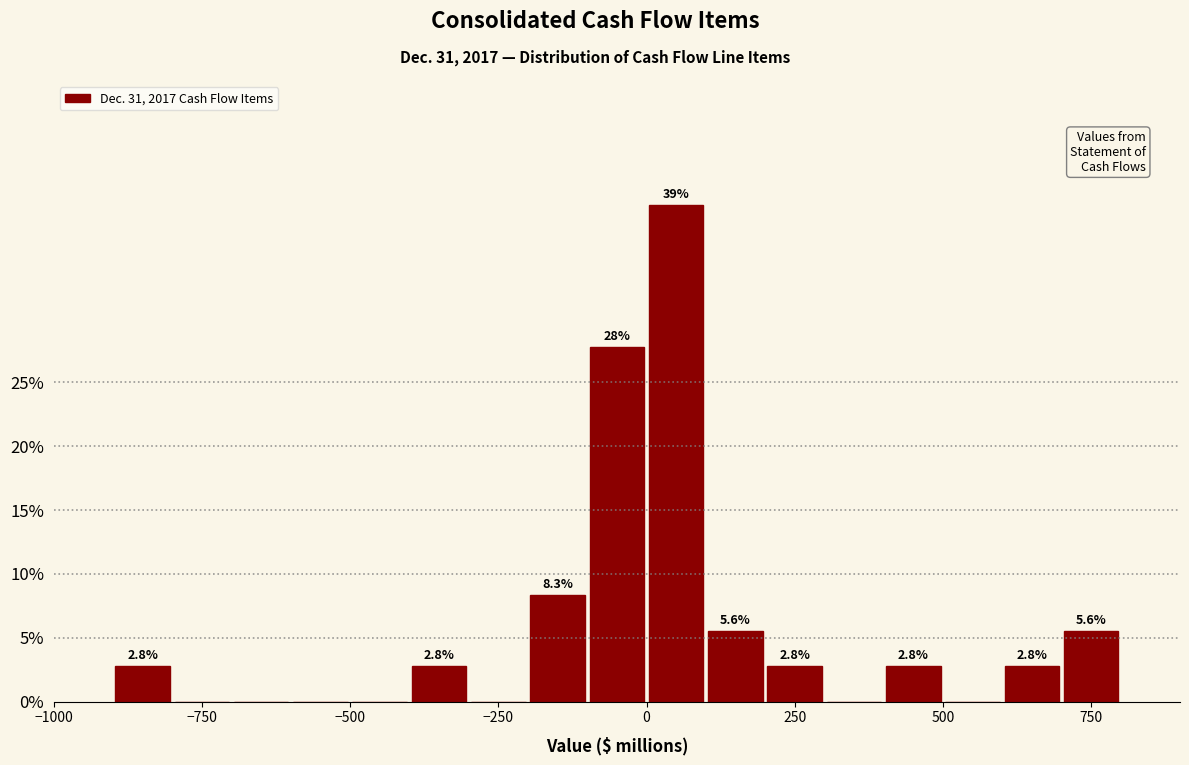

Around what value on the x-axis is the tallest bar? Give the approximate position of its centre, as read against the axis.

50